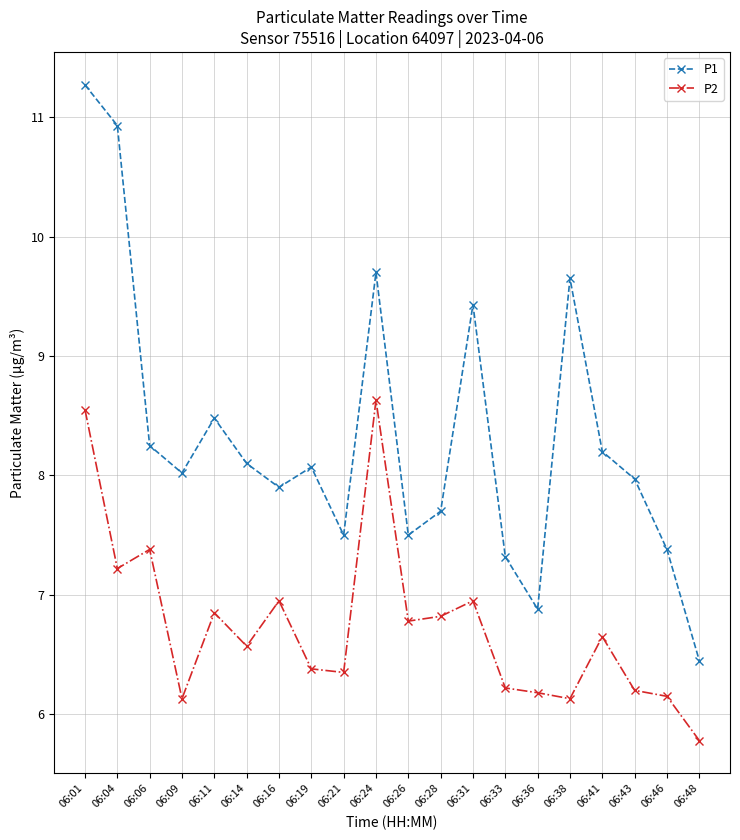

At 06:33, list the series in order from largest to smallest.

P1, P2